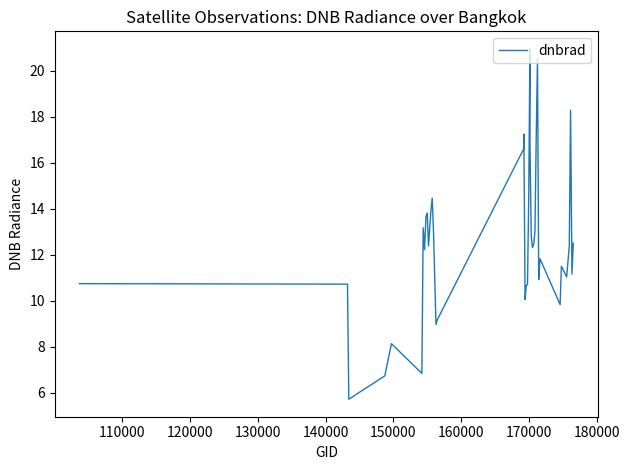

What is the greatest value displayed?

20.9